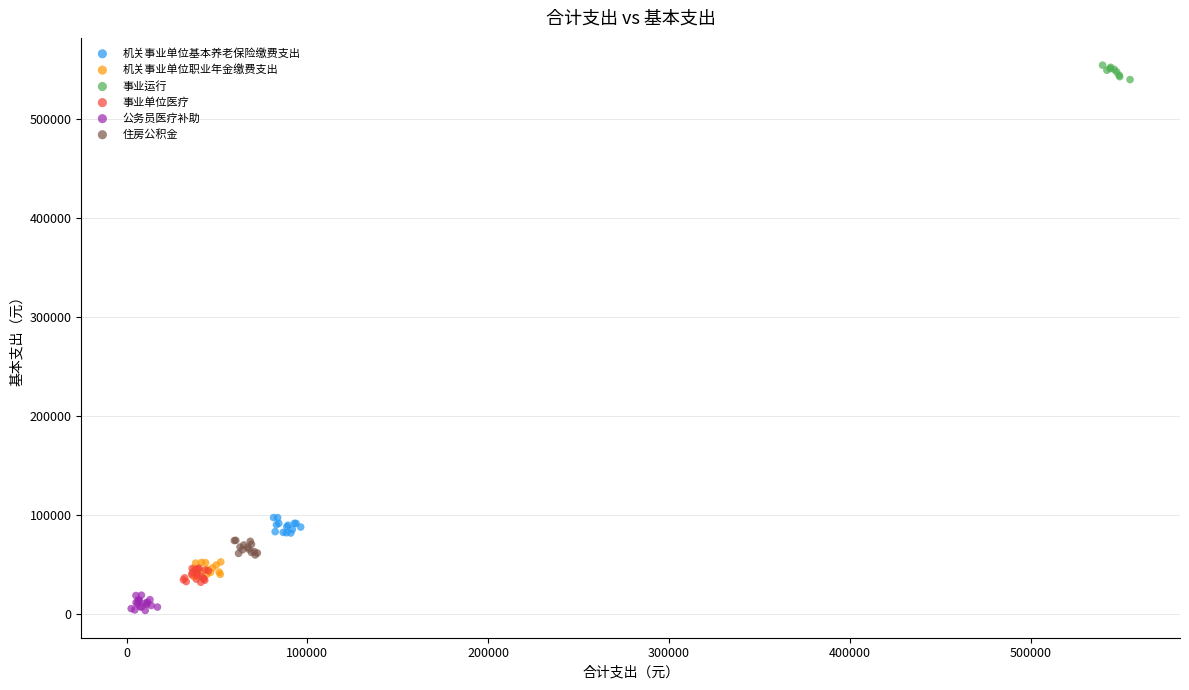

Which series reaches the maximum Y coordinate?

事业运行